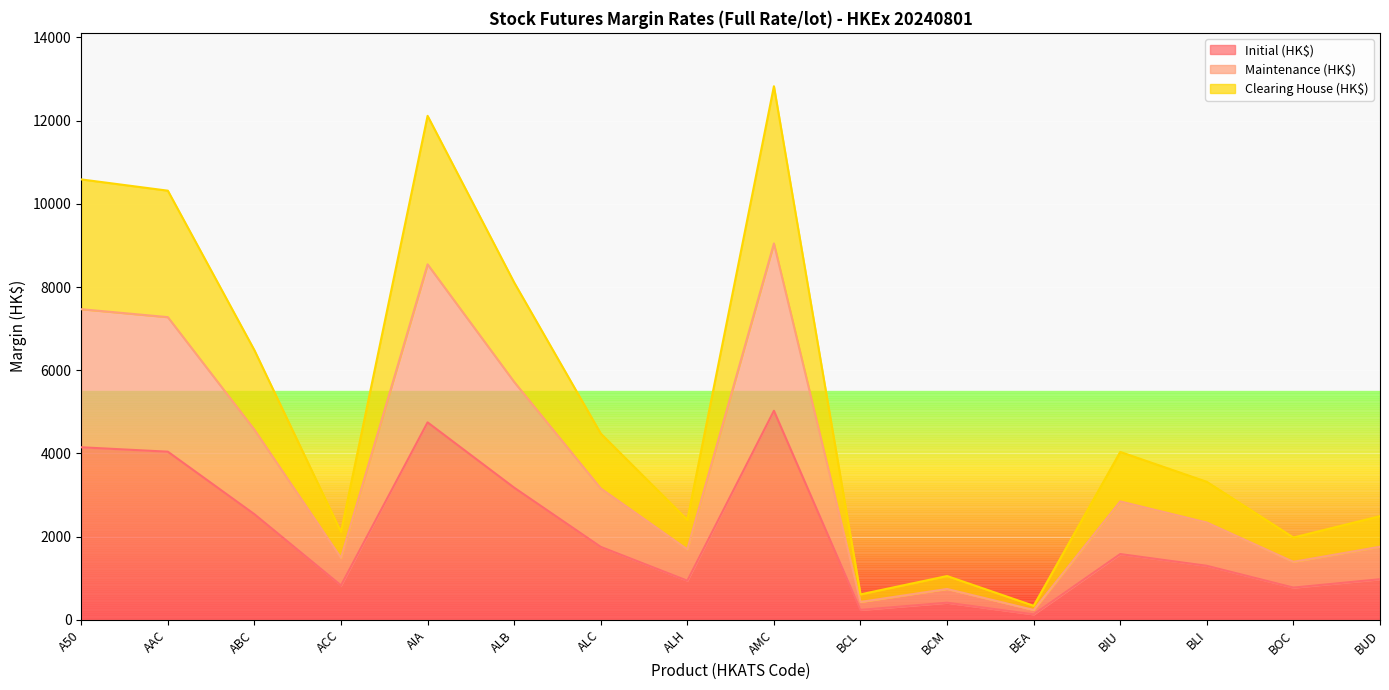

What is the average value of the Initial (HK$) series?

2040